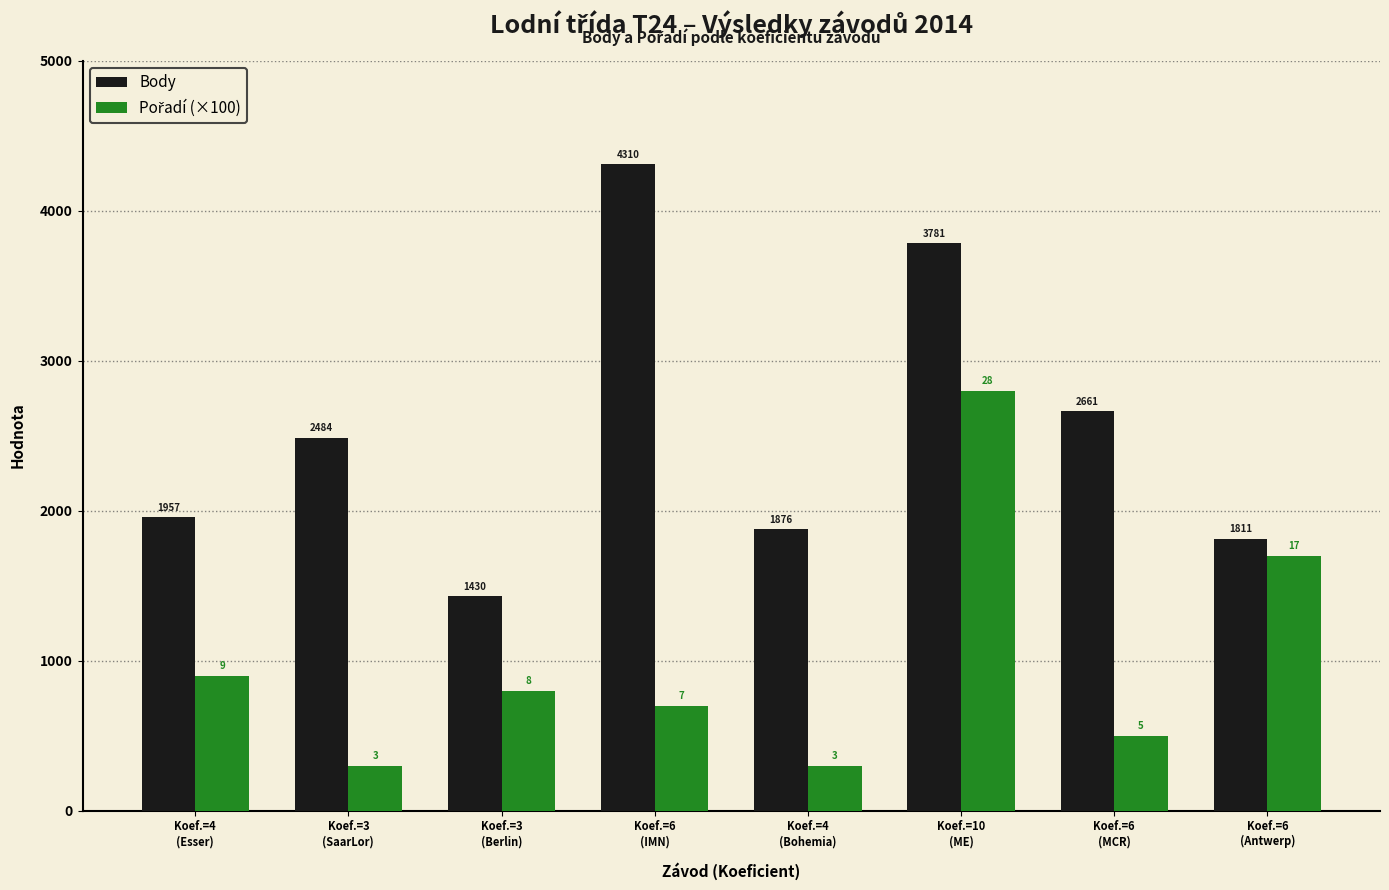

Which series has the largest range (max minus min)?

Body